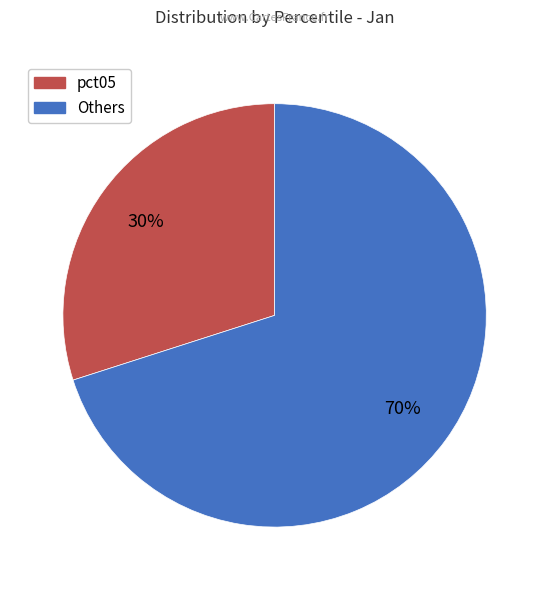

Is there any slice that represents more than half of the pie?

Yes